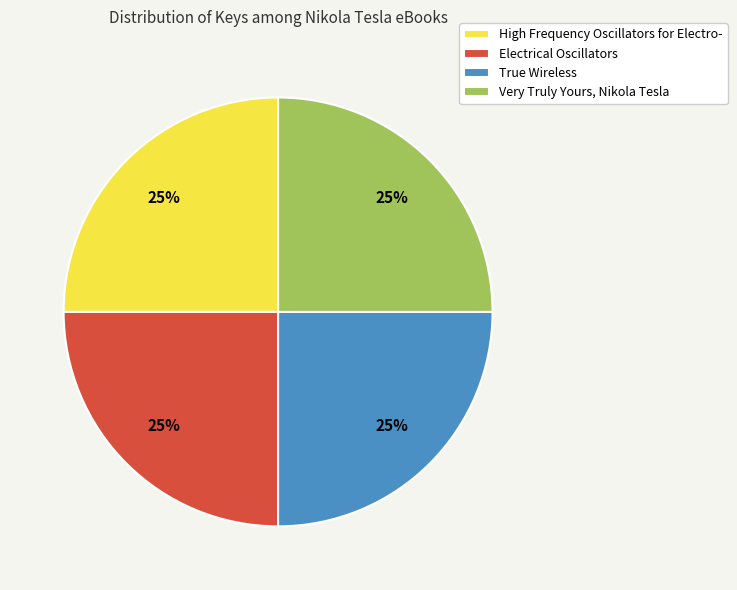

To the nearest percent, what is the combined percentage of Electrical Oscillators and True Wireless?

50%